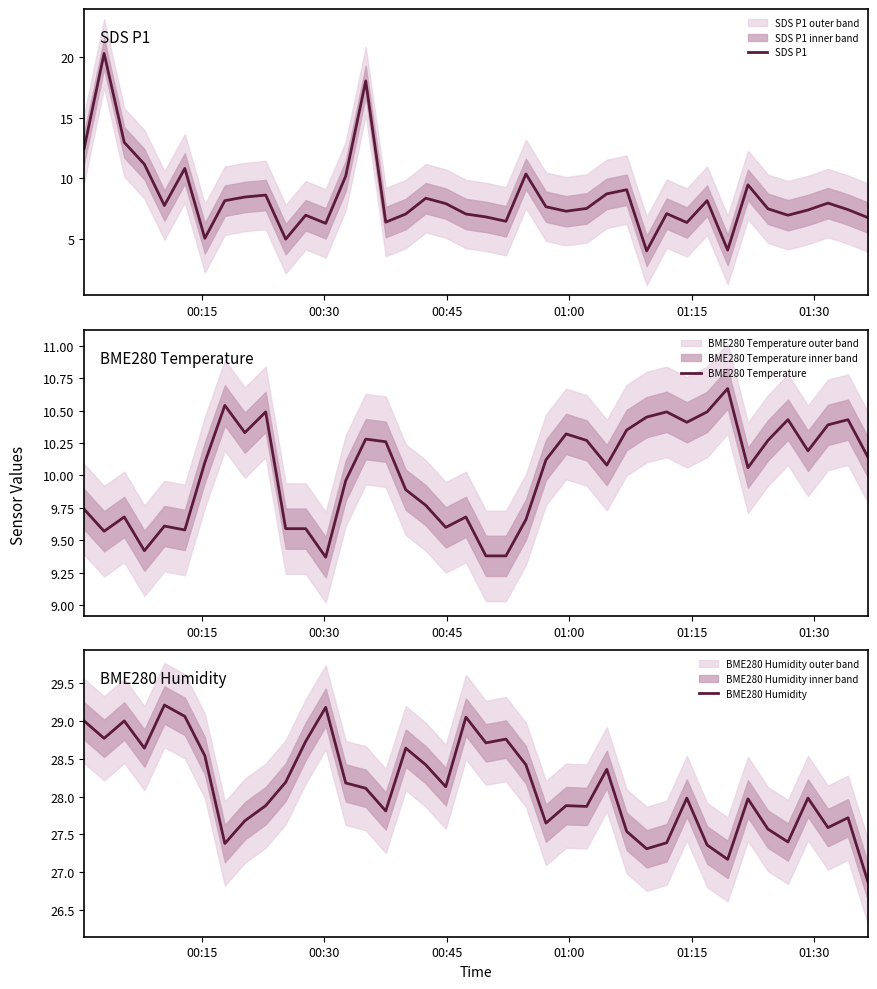

Reading right to left, extract all data points from this chart.

SDS P1: 6.8	7.4	8.0	7.4	7.0	7.5	9.5	4.1	8.2	6.4	7.1	4.0	9.1	8.7	7.5	7.3	7.7	10.4	6.5	6.8	7.1	7.9	8.4	7.1	6.4	18.0	10.2	6.3	7.0	5.0	8.6	8.5	8.2	5.1	10.8	7.8	11.2	13.0	20.3	12.5
BME280 Temperature: 10.1	10.4	10.4	10.2	10.4	10.3	10.1	10.7	10.5	10.4	10.5	10.4	10.3	10.1	10.3	10.3	10.1	9.7	9.4	9.4	9.7	9.6	9.8	9.9	10.3	10.3	10.0	9.4	9.6	9.6	10.5	10.3	10.5	10.1	9.6	9.6	9.4	9.7	9.6	9.7
BME280 Humidity: 26.9	27.7	27.6	28.0	27.4	27.6	28.0	27.2	27.4	28.0	27.4	27.3	27.5	28.4	27.9	27.9	27.6	28.4	28.8	28.7	29.1	28.1	28.4	28.6	27.8	28.1	28.2	29.2	28.7	28.2	27.9	27.7	27.4	28.5	29.1	29.2	28.6	29.0	28.8	29.0